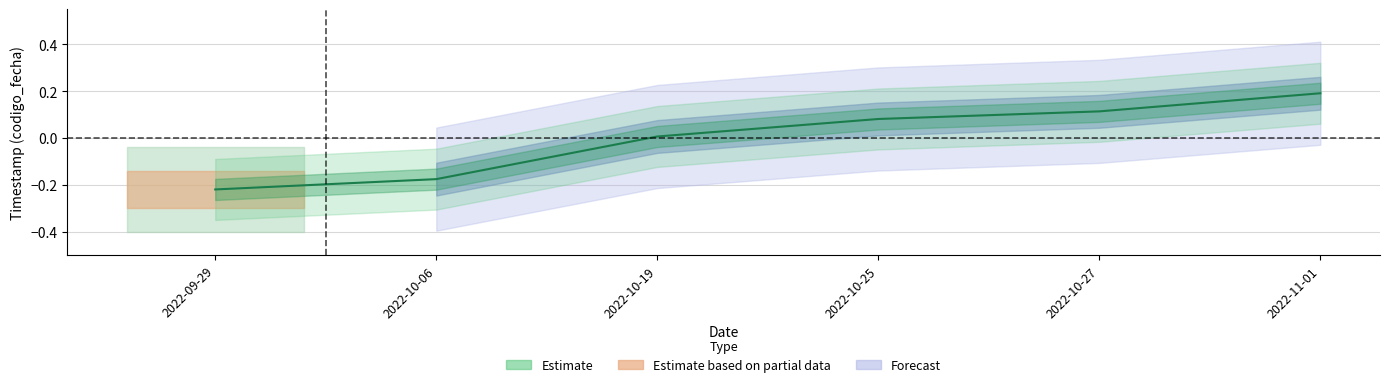

At which label is the value closest to 0?

2022-10-19